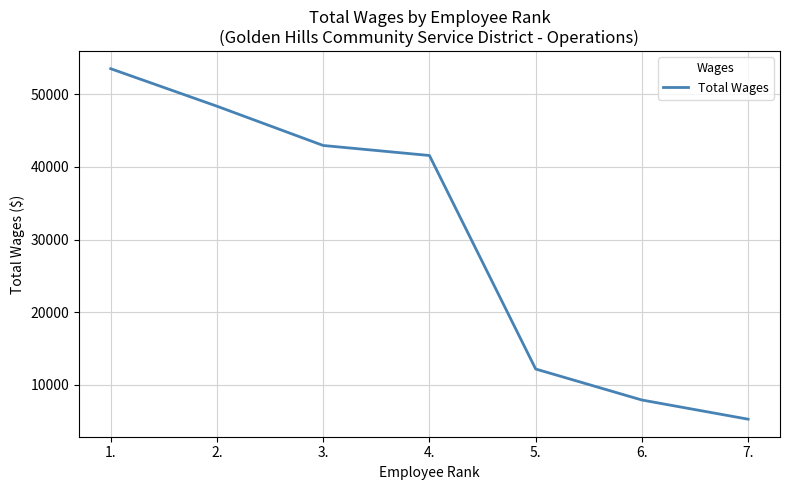

Is it true that the value at 7. is 5255?

True